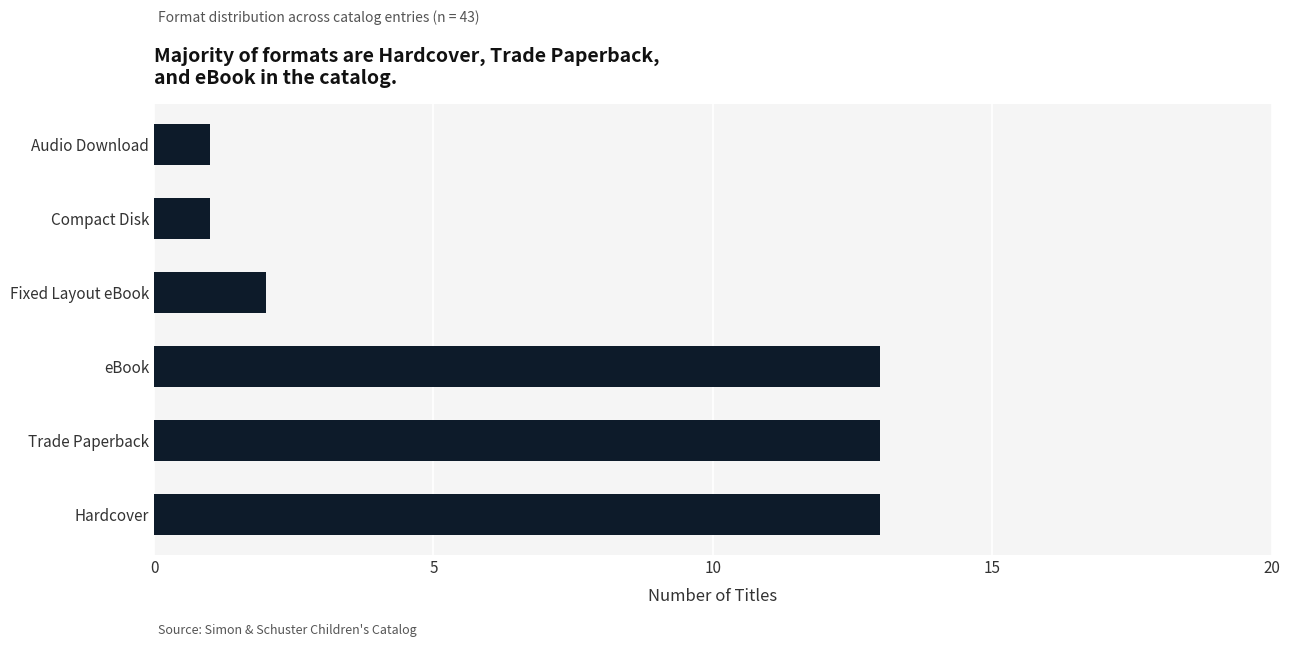

Is it true that the value at Trade Paperback is 23?

False